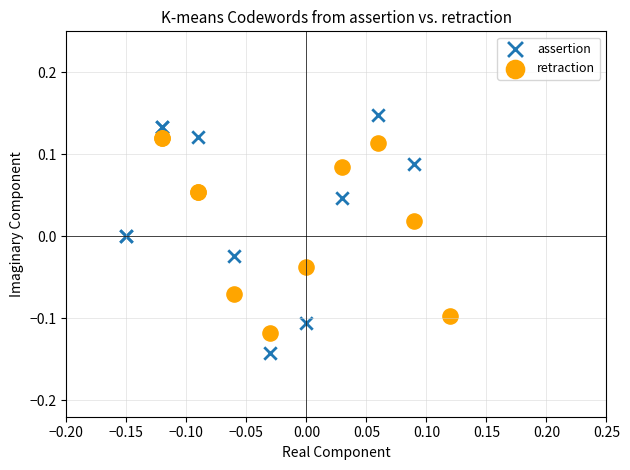

What are all the series names shown in the legend?

assertion, retraction